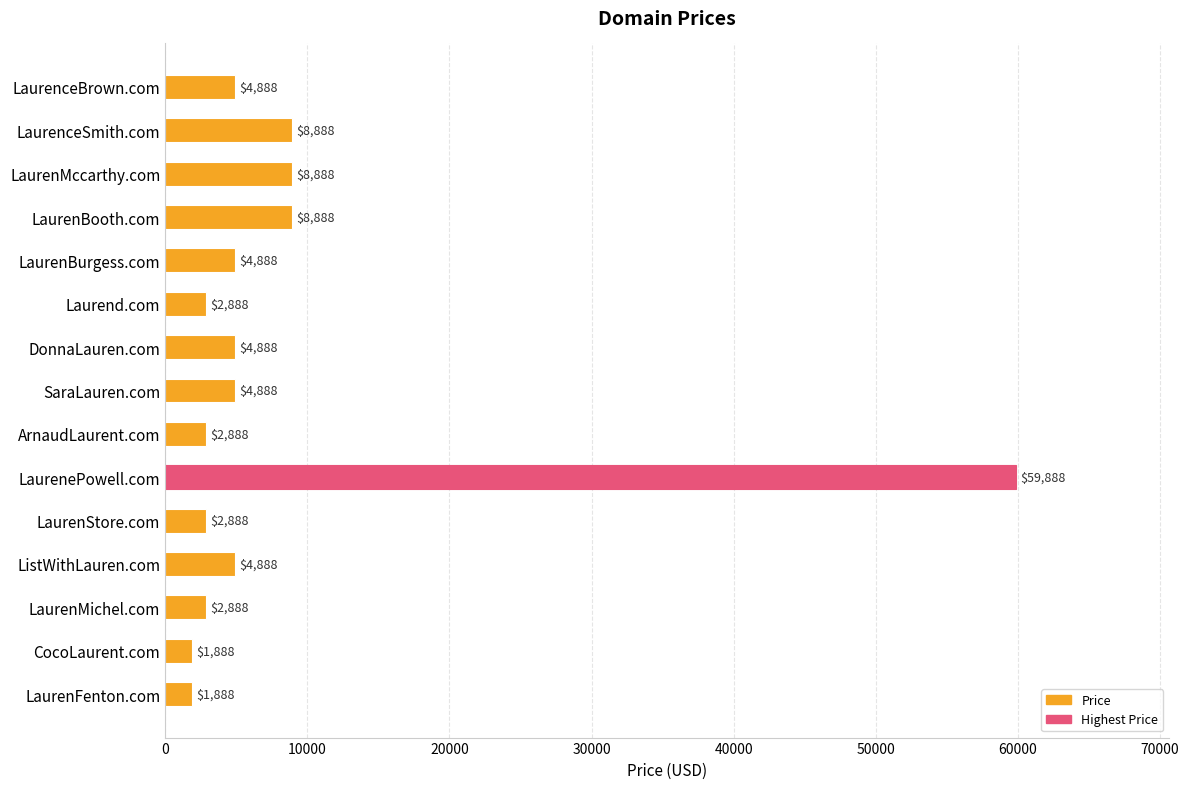

What is the approximate value at LaurenBooth.com, to the nearest 10?

8890